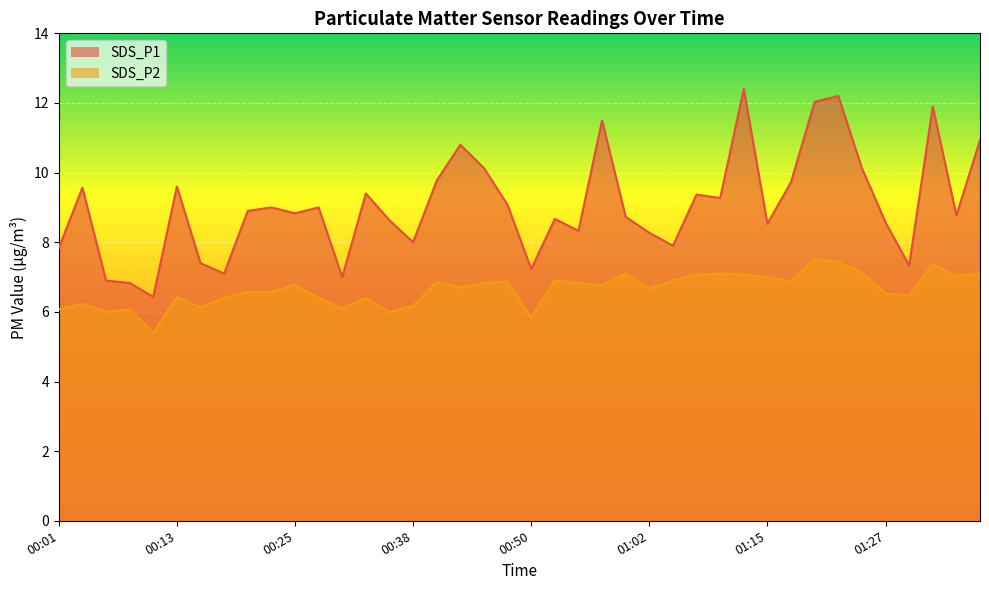

Reading left to right, what are all the values shown in this chart?

SDS_P1: 7.8	9.6	6.9	6.8	6.4	9.6	7.4	7.1	8.9	9.0	8.8	9.0	7.0	9.4	8.6	8.0	9.8	10.8	10.1	9.1	7.2	8.7	8.3	11.5	8.7	8.3	7.9	9.4	9.3	12.4	8.5	9.7	12.0	12.2	10.1	8.6	7.3	11.9	8.8	10.9
SDS_P2: 6.1	6.2	6.0	6.1	5.4	6.4	6.1	6.4	6.6	6.6	6.8	6.4	6.1	6.4	6.0	6.2	6.9	6.7	6.8	6.9	5.8	6.9	6.8	6.8	7.1	6.7	6.9	7.1	7.1	7.1	7.0	6.9	7.5	7.4	7.1	6.5	6.5	7.4	7.0	7.1